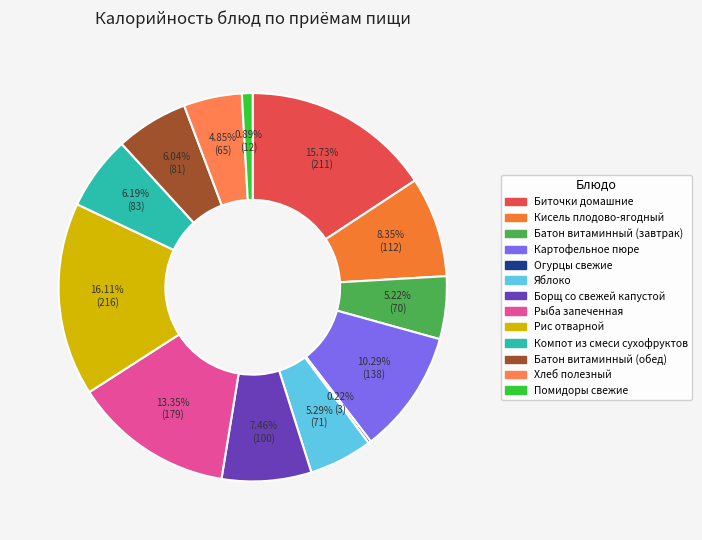

To the nearest percent, what is the difference between the largest and smallest slice percentages?

16%